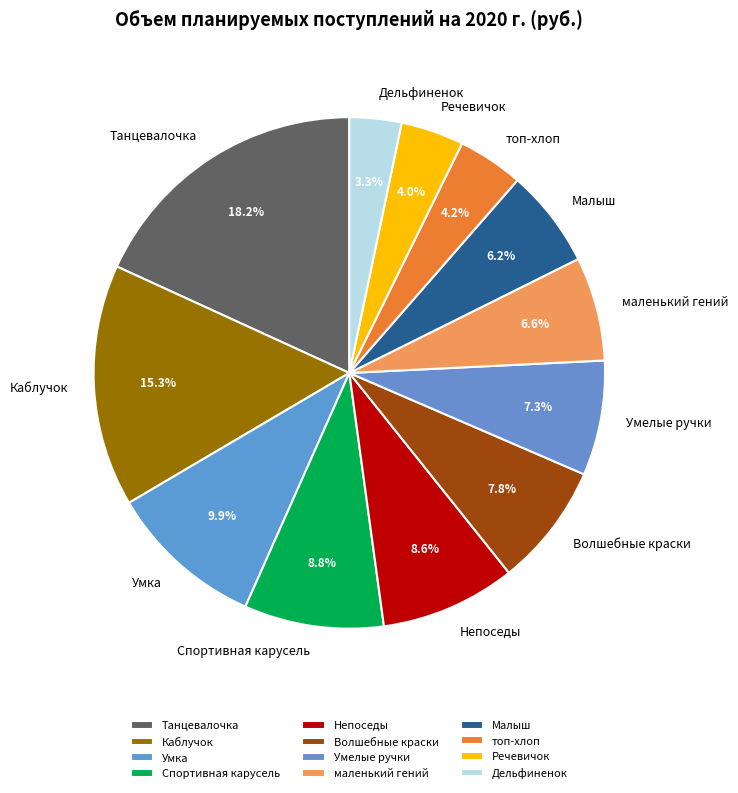

What percentage is NOT represented by маленький гений?

93.4%